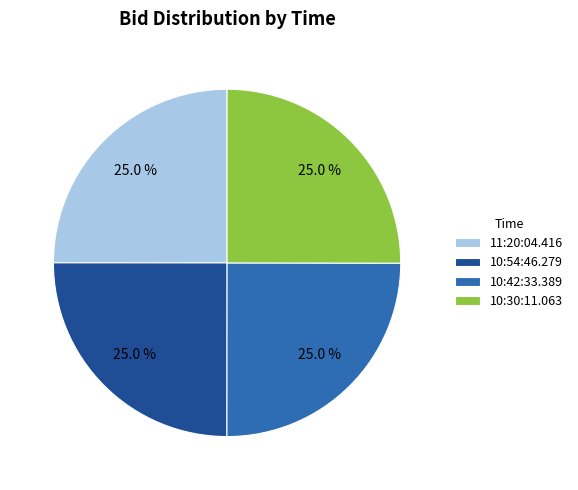

The 10:30:11.063 slice represents 25% of the pie. True or false?

True